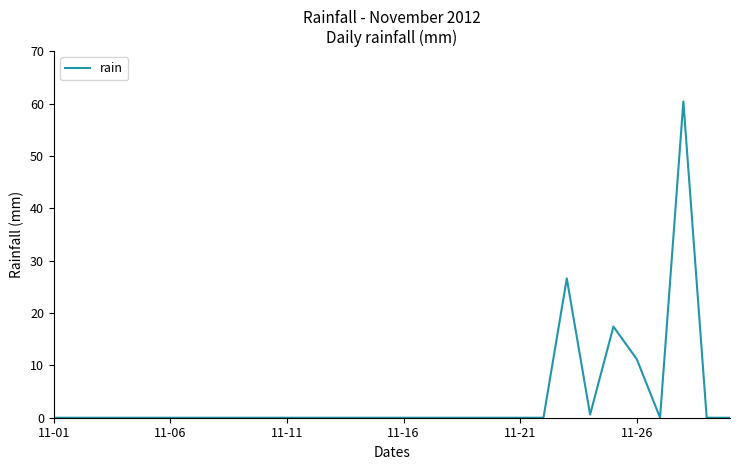

What is the greatest value displayed?

60.4